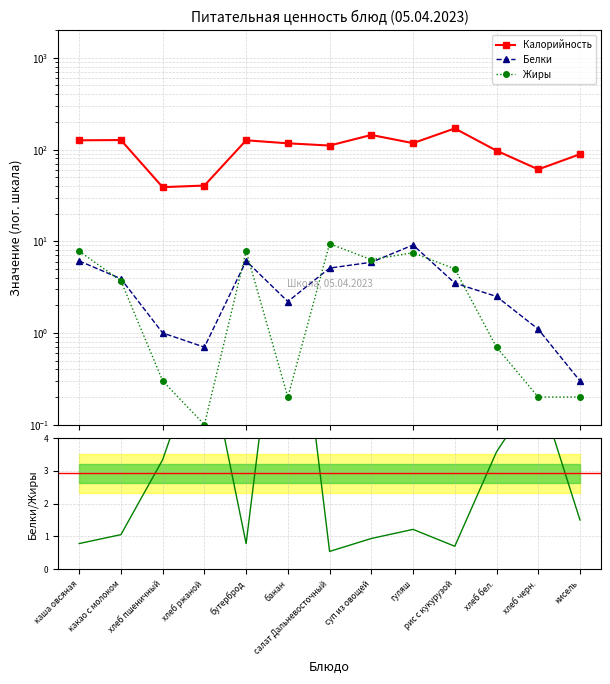

What is the label of the 2nd point from the right?

хлеб черн.